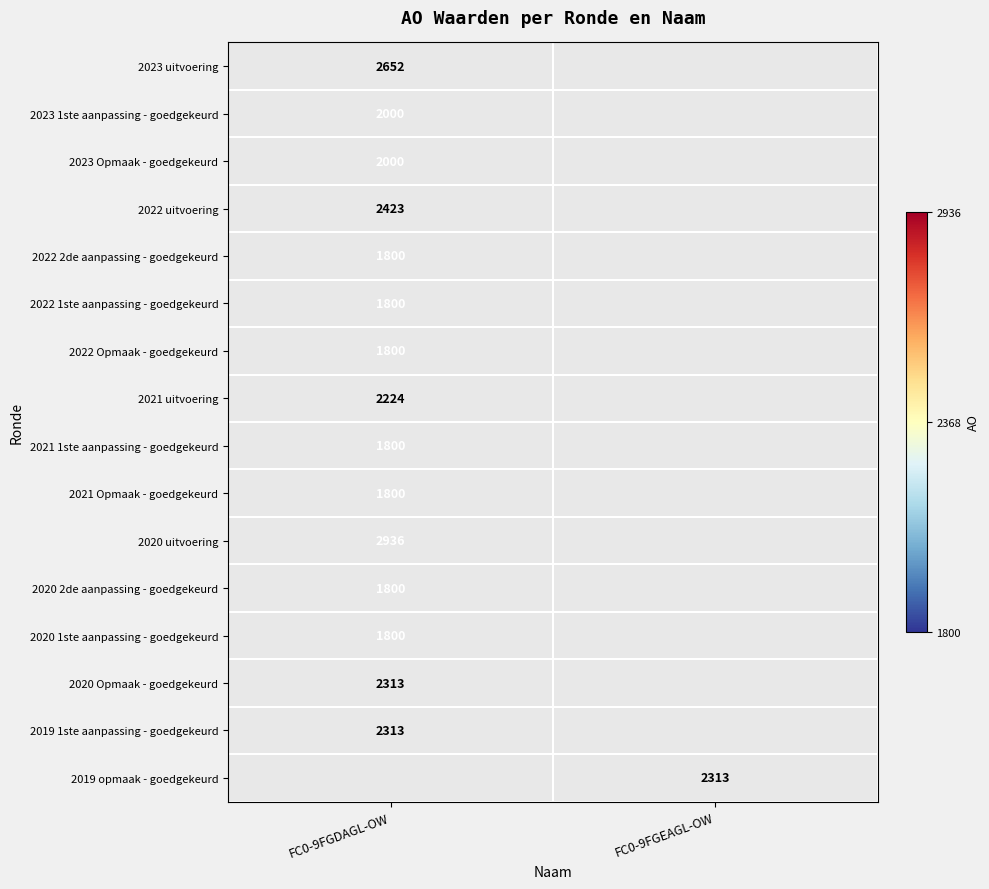

At how many categories does at least one series exceed 2436?

1